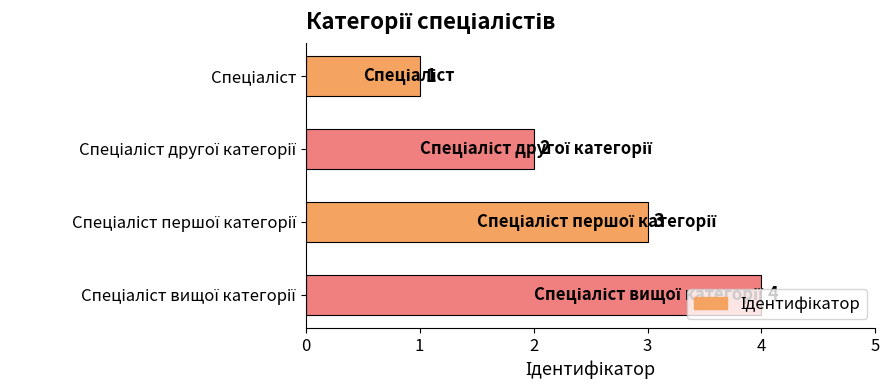

How many values are between 2 and 4?

3